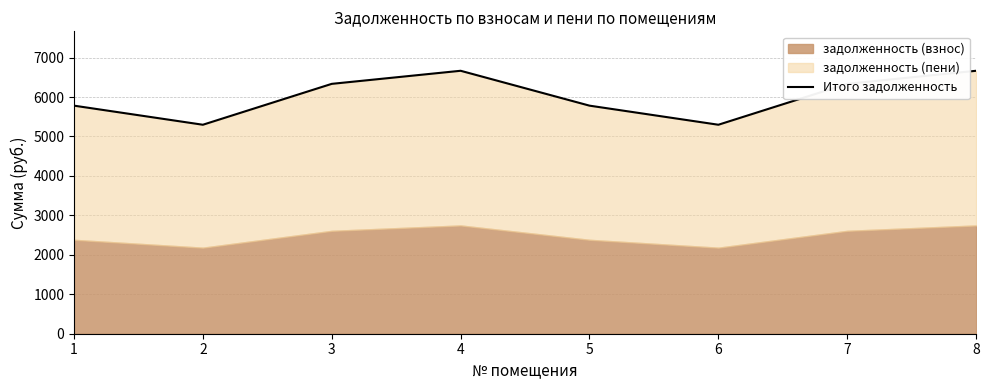

The chart shows a value of 2897.7 at 3. True or false?

False